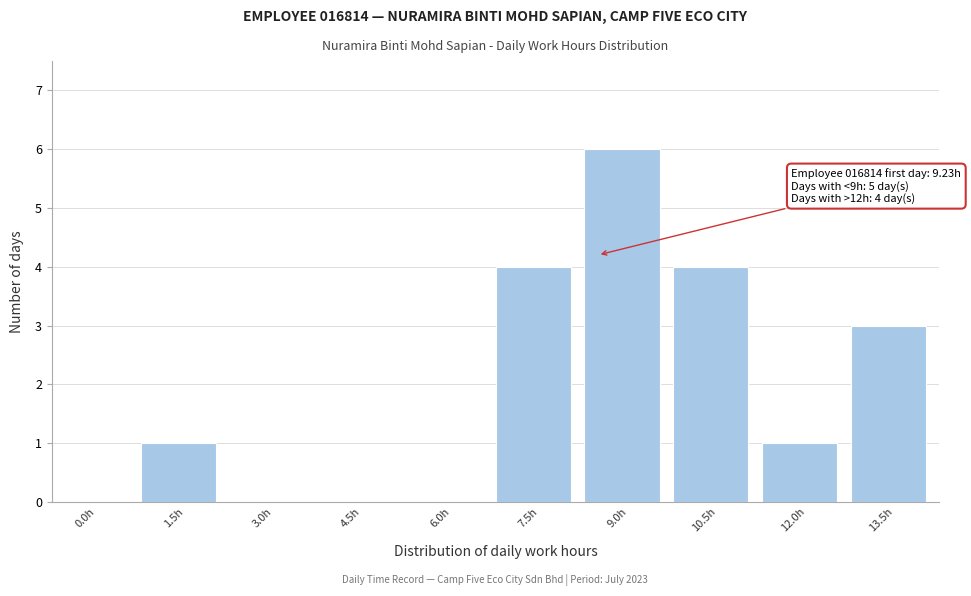

Reading left to right, extract all data points from this chart.

0.0h=0	1.5h=1	3.0h=0	4.5h=0	6.0h=0	7.5h=4	9.0h=6	10.5h=4	12.0h=1	13.5h=3